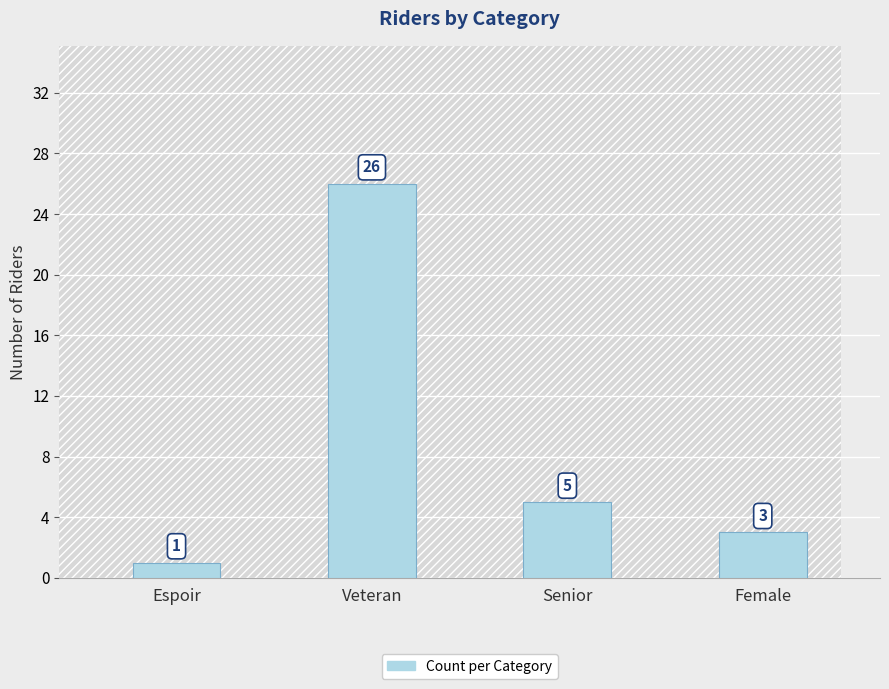

At which label does the data first exceed 5?

Veteran